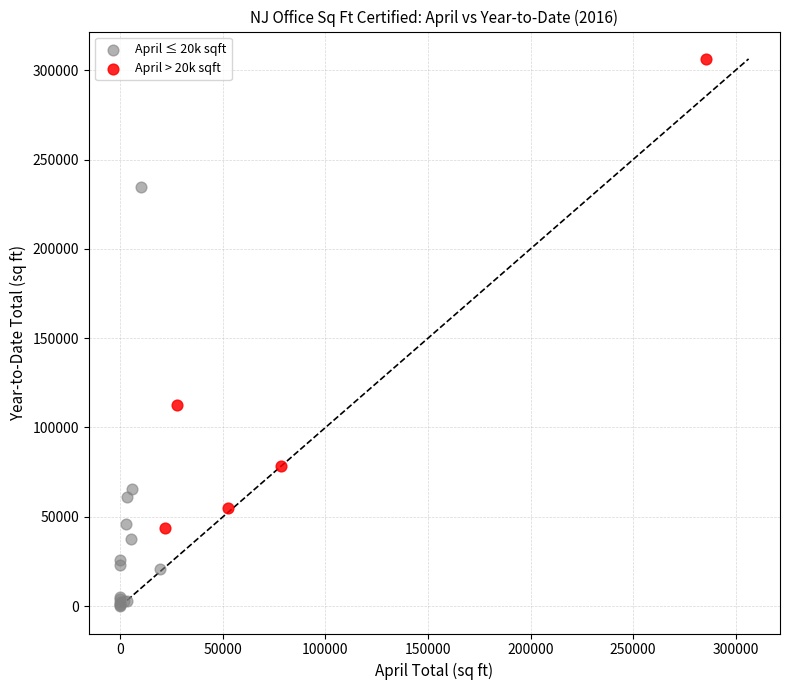

Which series has the widest spread of Y values?

April > 20k sqft